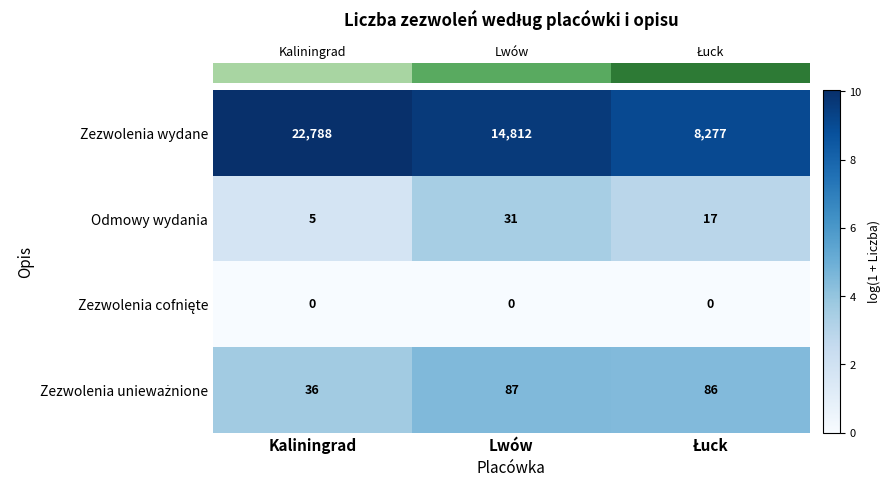

How many Zezwolenia wydane values are between 8277 and 22788?

3